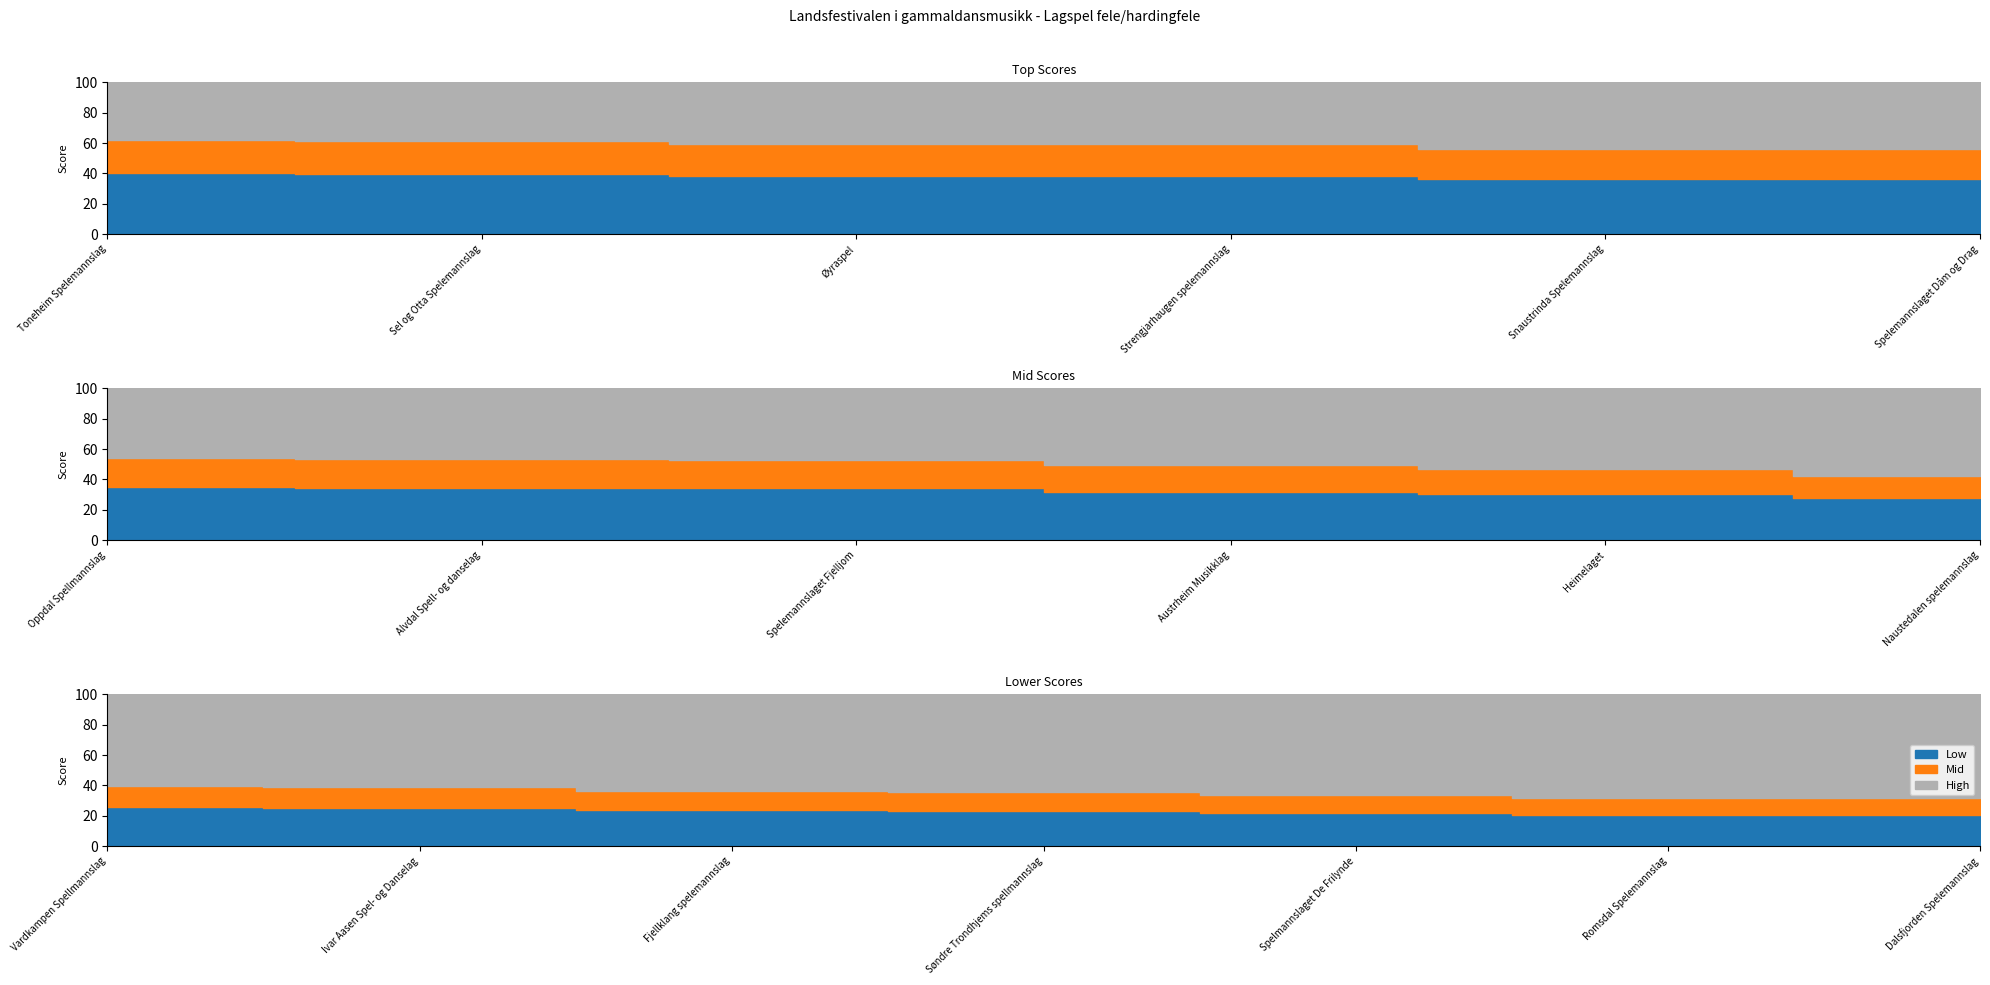

List the labels in order of value, largest first.

Toneheim Spelemannslag, Sel og Otta Spelemannslag, Øyraspel, Strengjarhaugen spelemannslag, Snaustrinda Spelemannslag, Spelemannslaget Dåm og Drag, Oppdal Spellmannslag, Alvdal Spell- og danselag, Spelemannslaget Fjelljom, Austrheim Musikklag, Heimelaget, Naustedalen spelemannslag, Vardkampen Spellmannslag, Ivar Aasen Spel- og Danselag, Fjellklang spelemannslag, Søndre Trondhjems spellmannslag, Spelmannslaget De Frilynde, Romsdal Spelemannslag, Dalsfjorden Spelemannslag